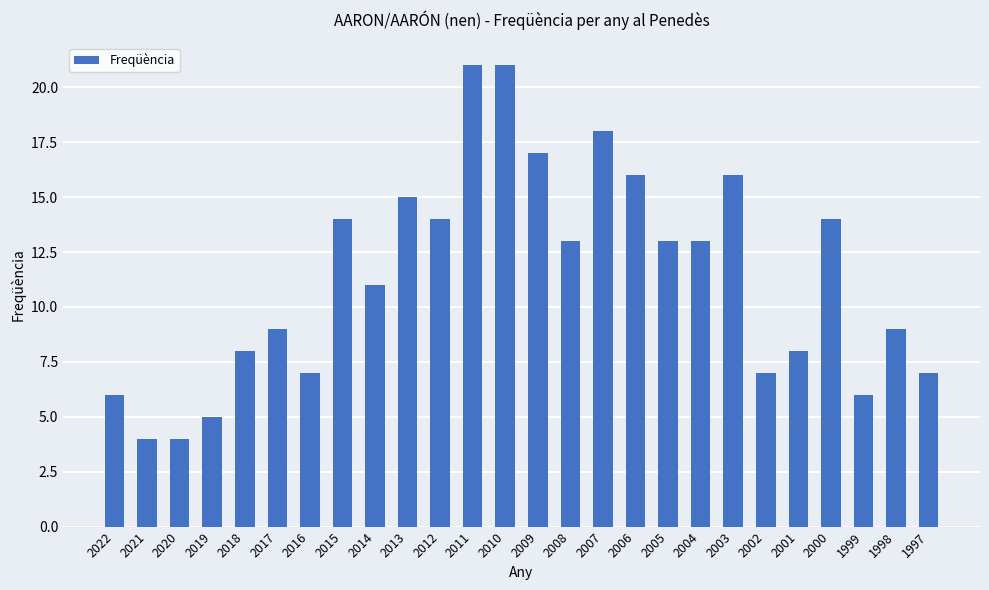

How many data points are less than 13?

13